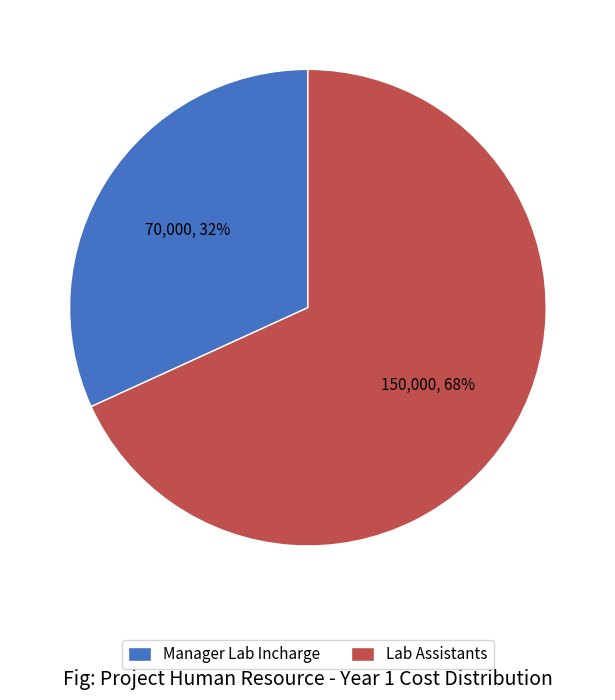

To the nearest percent, what portion does Lab Assistants represent?

68%